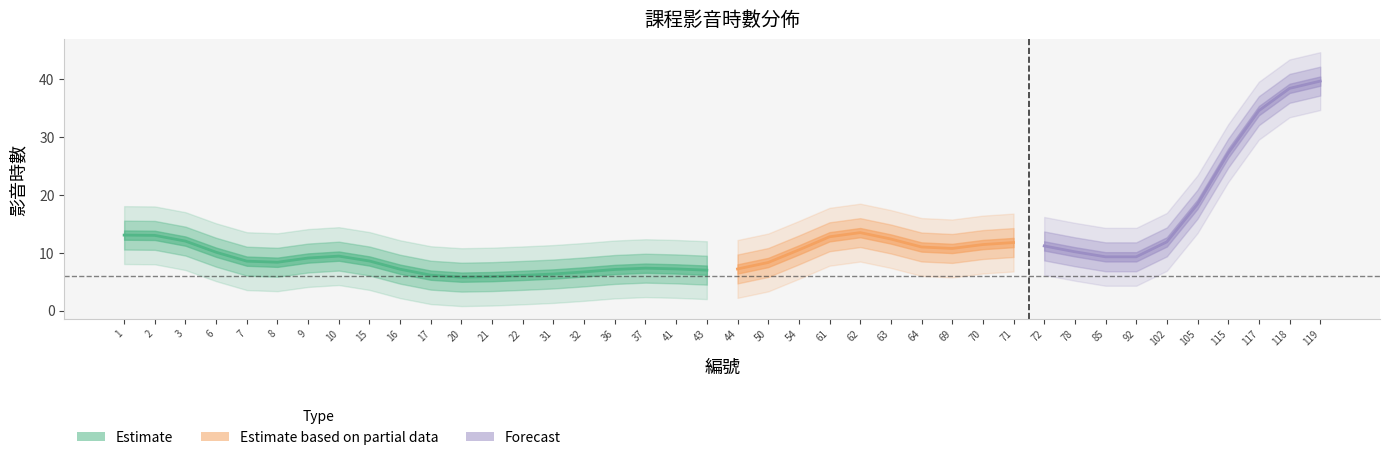

How many categories are shown in the chart?

40